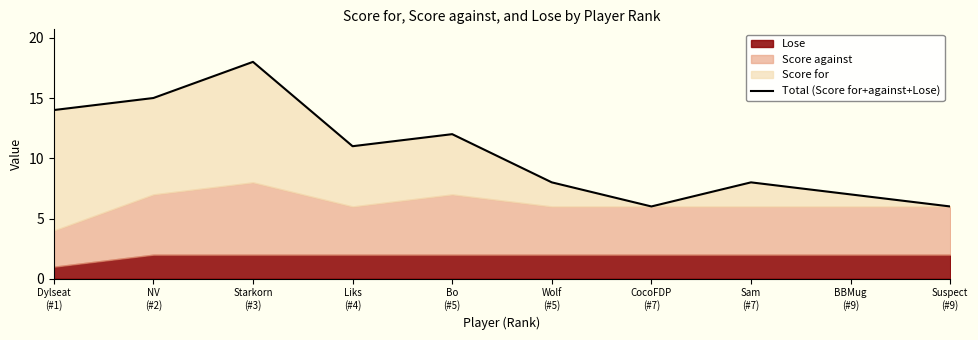

What is the difference between the values at BBMug
(#9) and Liks
(#4)?

4